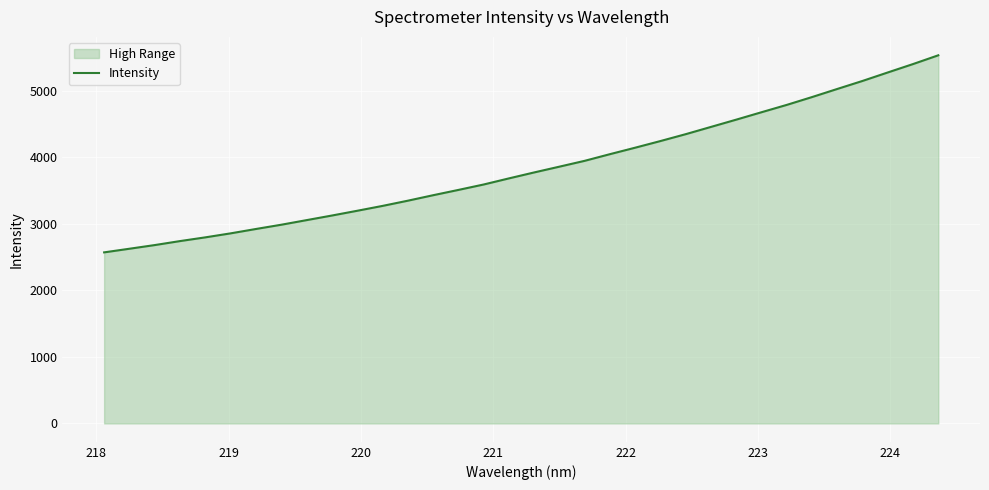

Does the chart display data point markers on the line(s)?

No